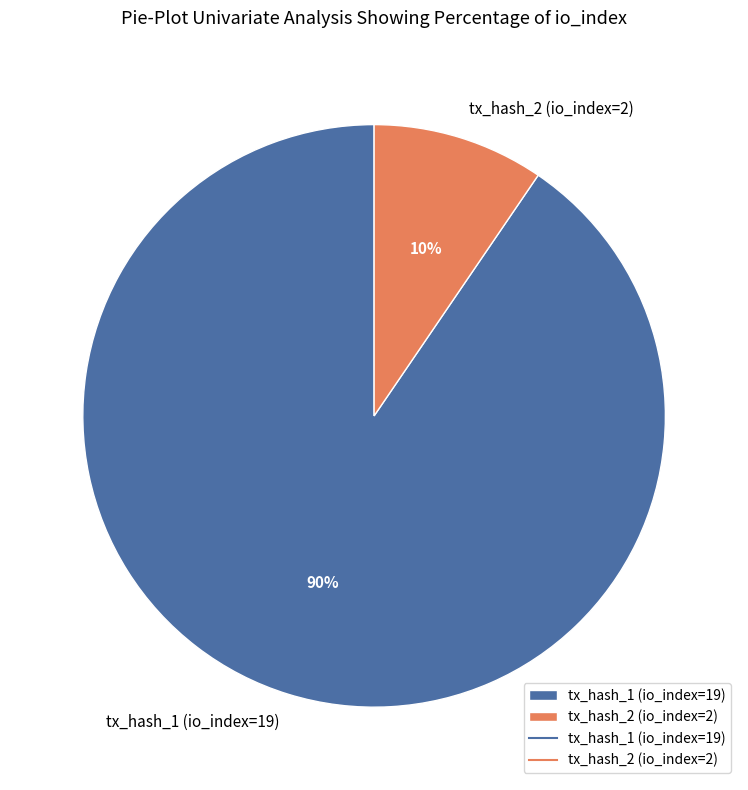

Is there any slice that represents more than half of the pie?

Yes